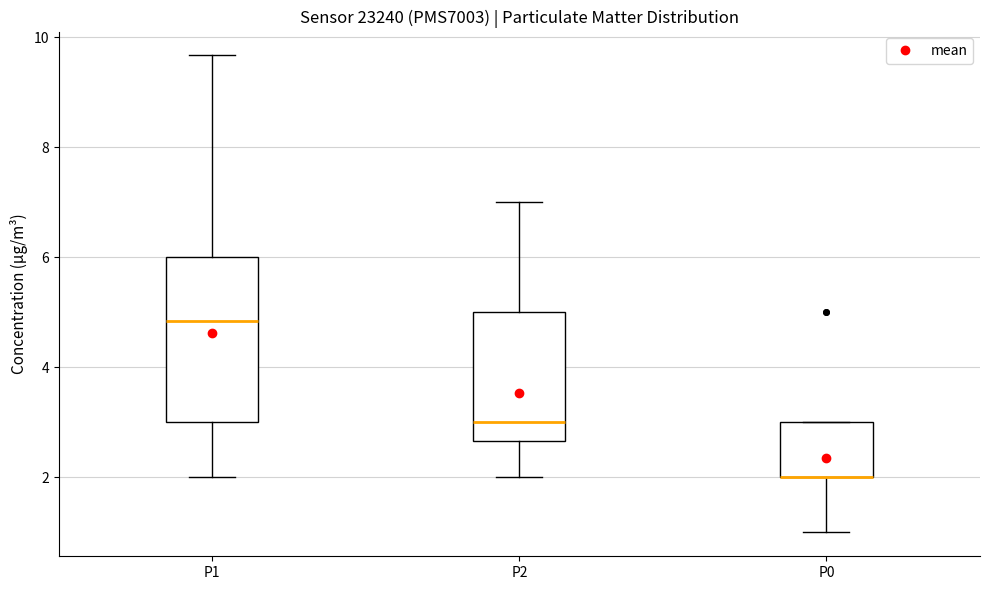

Reading left to right, read every box against the y-axis: the position of its median line, the range the box covers, and the ends of its whiskers. The values are not printed on the chart, so give them approximately, as read against the axis.

P1: median 4.8, box 3.0 to 6.0, whiskers 2.0 to 9.6
P2: median 3.0, box 2.6 to 5.0, whiskers 2.0 to 7.0
P0: median 2.0 (drawn on the box's lower edge), box 2.0 to 3.0, whiskers 1.0 to 3.0